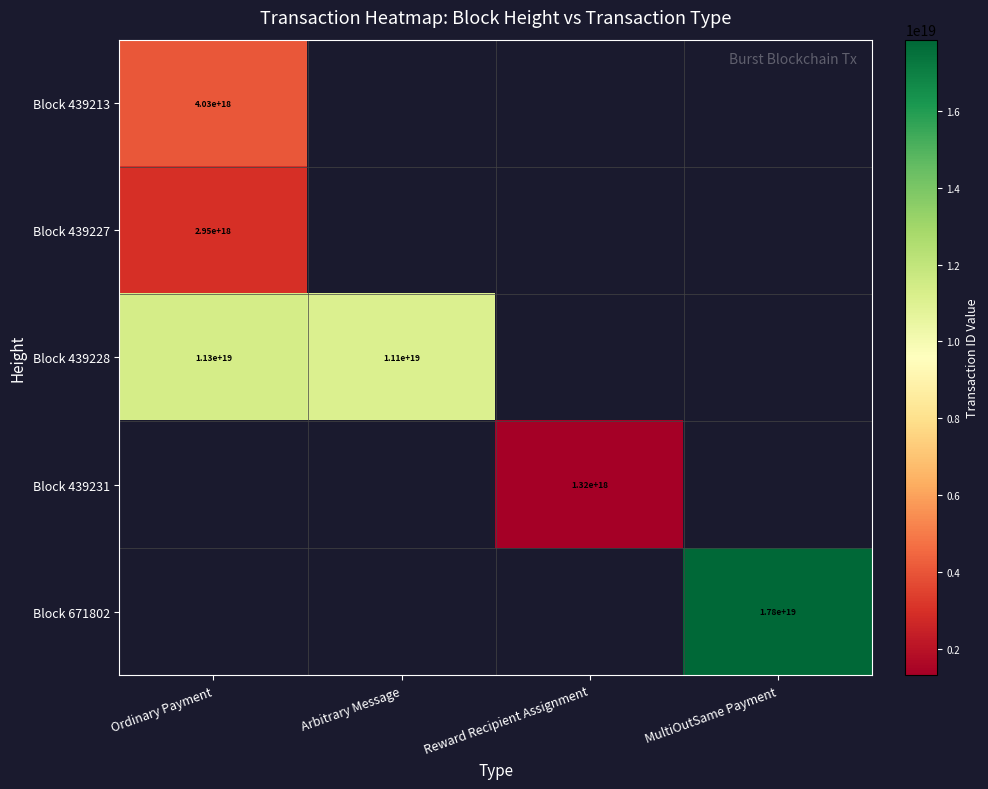

Rank the categories by Block 439213 value from highest to lowest.

Ordinary Payment, Arbitrary Message, Reward Recipient Assignment, MultiOutSame Payment